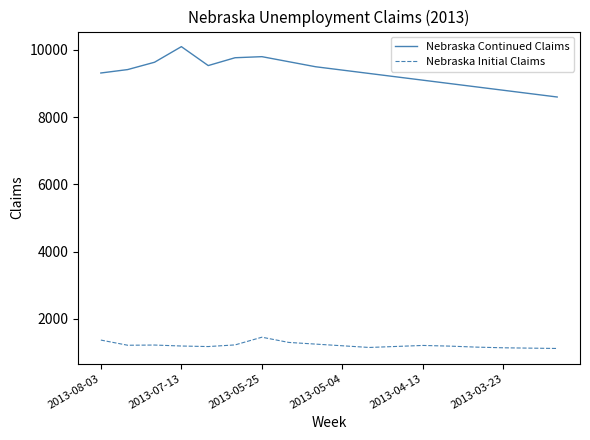

How many interior local peaks does the Nebraska Continued Claims series have?

2